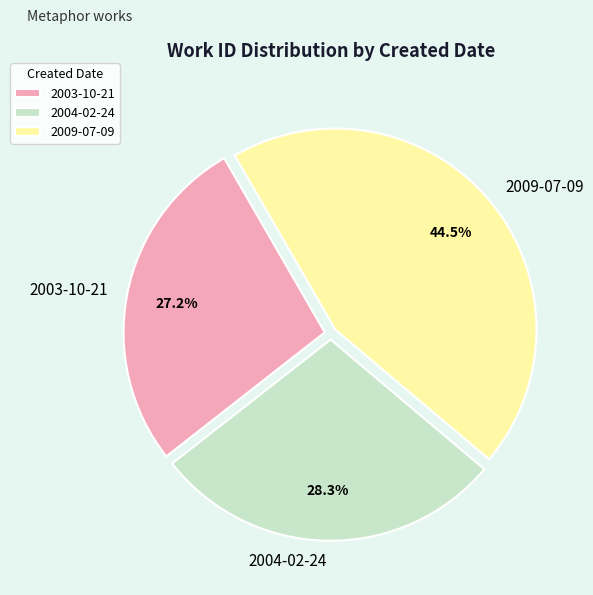

The 2003-10-21 slice represents 27% of the pie. True or false?

True